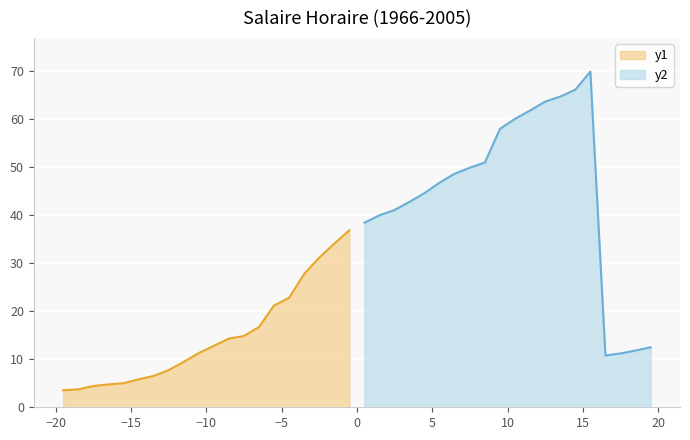

Where is the data nearest to the value 36?

1985